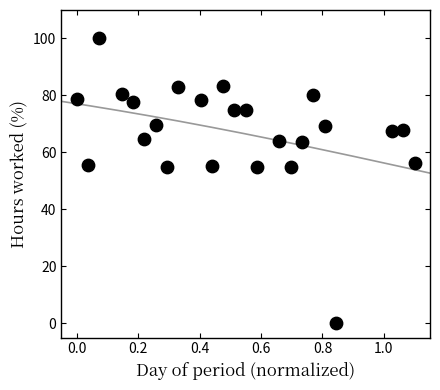

What is the range of Y values (max minus min)?

100.0